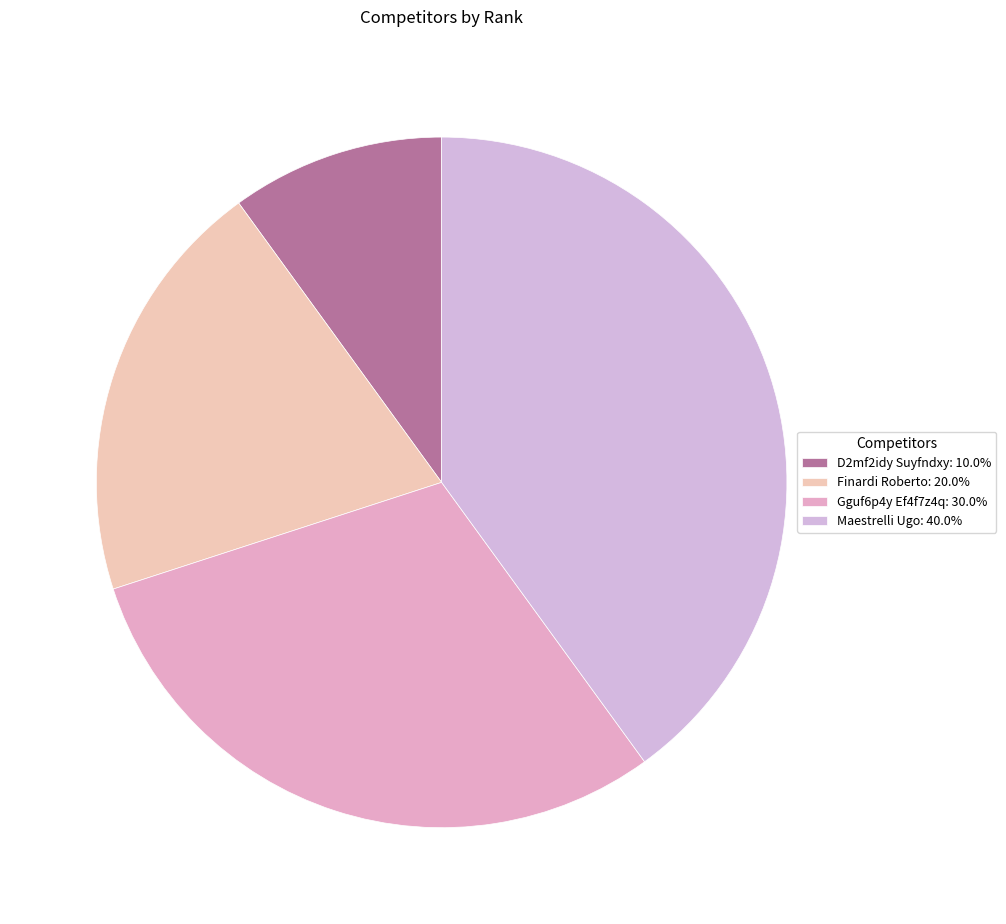

The D2mf2idy Suyfndxy slice represents 10% of the pie. True or false?

True